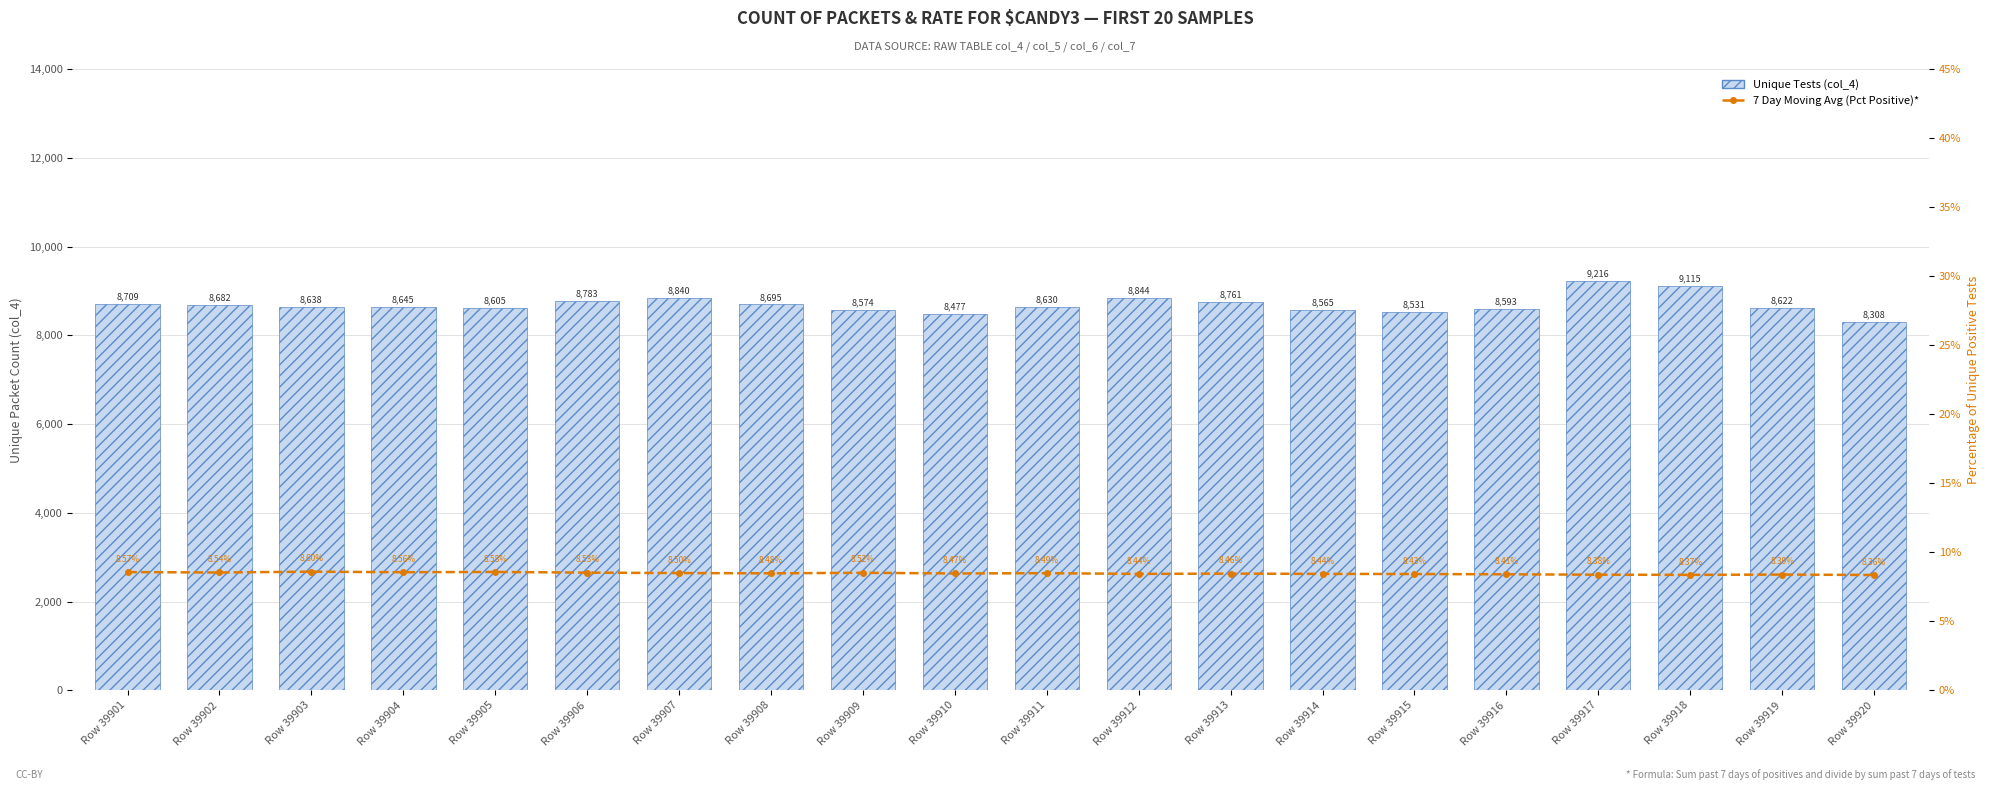

Reading left to right, what are all the values shown in this chart?

Unique Tests: Row 39901=8709.0	Row 39902=8682.0	Row 39903=8638.0	Row 39904=8645.0	Row 39905=8605.0	Row 39906=8783.0	Row 39907=8840.0	Row 39908=8695.0	Row 39909=8574.0	Row 39910=8477.0	Row 39911=8630.0	Row 39912=8844.0	Row 39913=8761.0	Row 39914=8565.0	Row 39915=8531.0	Row 39916=8593.0	Row 39917=9216.0	Row 39918=9115.0	Row 39919=8622.0	Row 39920=8308.0
7 Day Moving Average (Unique Test Percent Positive)*: Row 39901=0.1	Row 39902=0.1	Row 39903=0.1	Row 39904=0.1	Row 39905=0.1	Row 39906=0.1	Row 39907=0.1	Row 39908=0.1	Row 39909=0.1	Row 39910=0.1	Row 39911=0.1	Row 39912=0.1	Row 39913=0.1	Row 39914=0.1	Row 39915=0.1	Row 39916=0.1	Row 39917=0.1	Row 39918=0.1	Row 39919=0.1	Row 39920=0.1